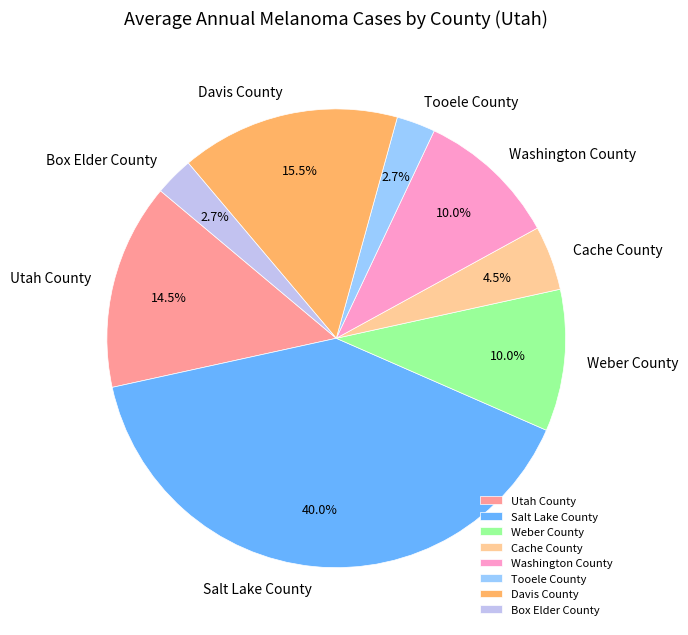

True or false: Cache County accounts for 16% of the total.

False